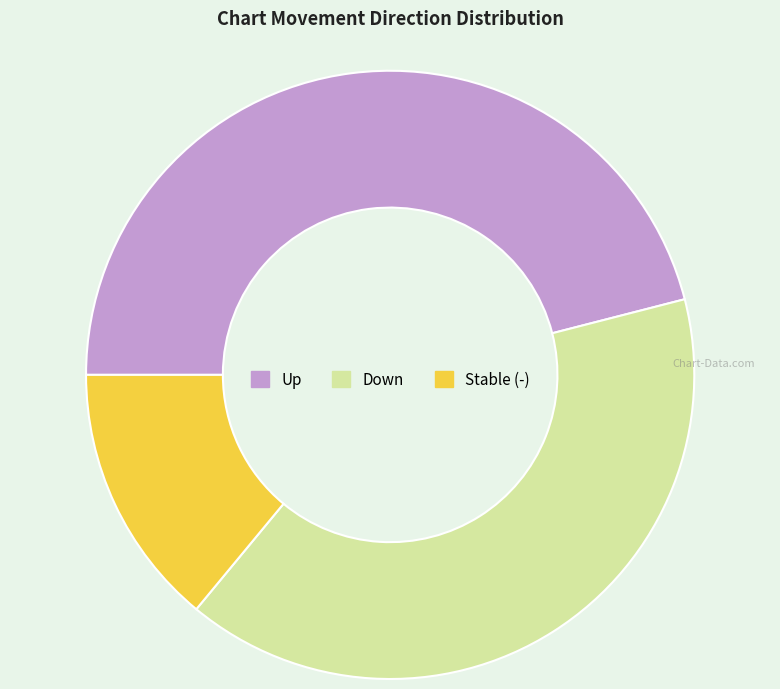

Combined, do Up and Down account for over 50%?

Yes